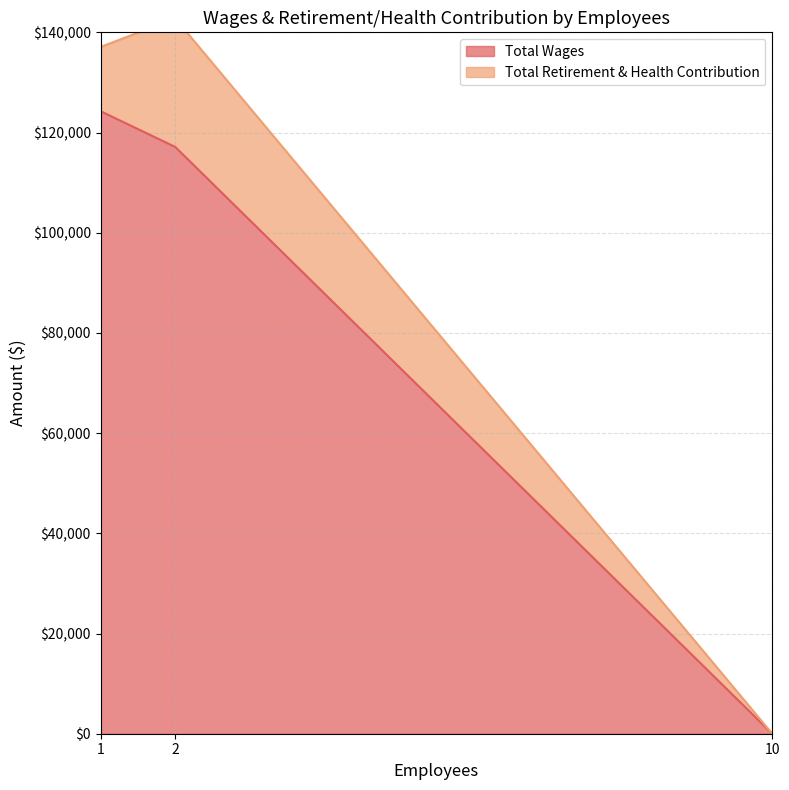

What is the difference between the maximum and minimum values?

124257